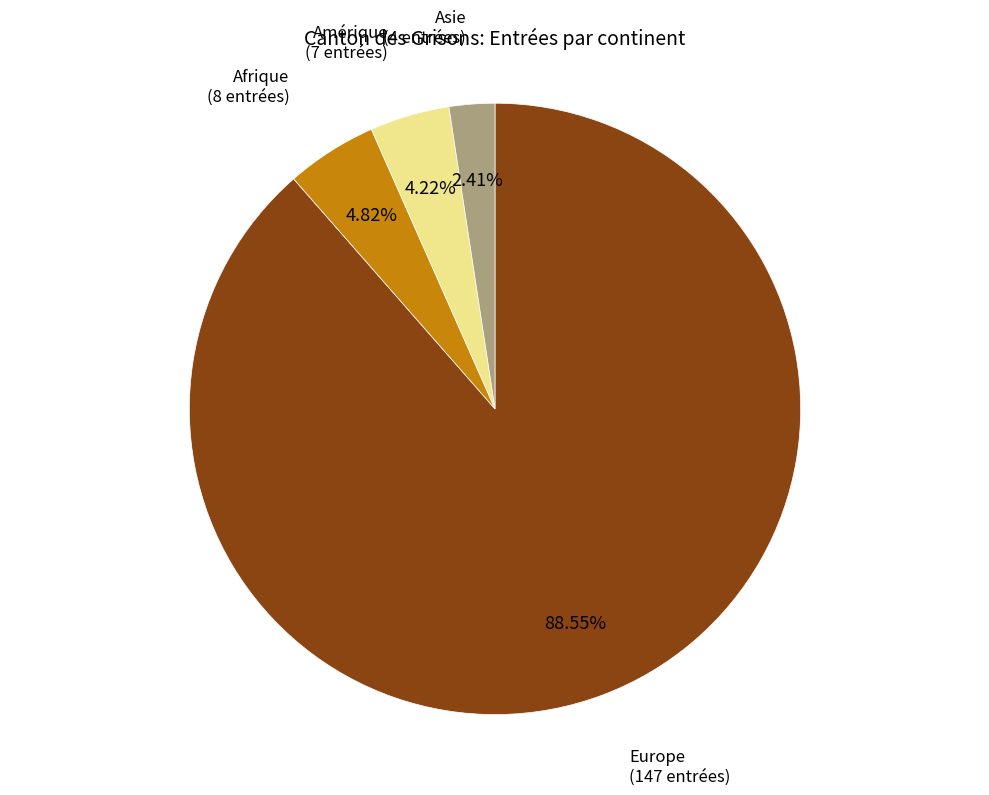

Is there any slice that represents more than half of the pie?

Yes